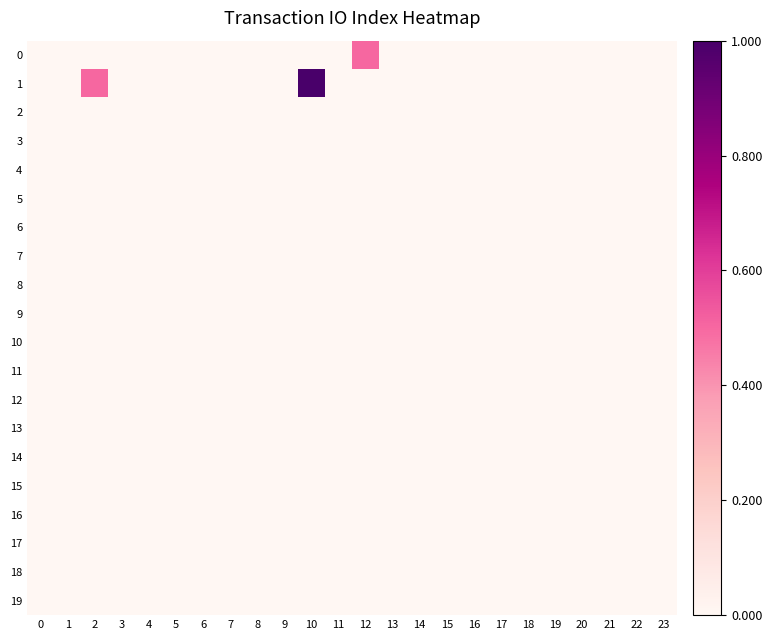

Which category has the highest value across all series?

10